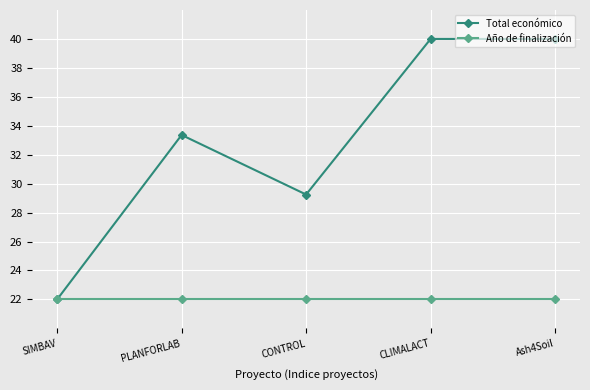

Does the chart display data point markers on the line(s)?

Yes